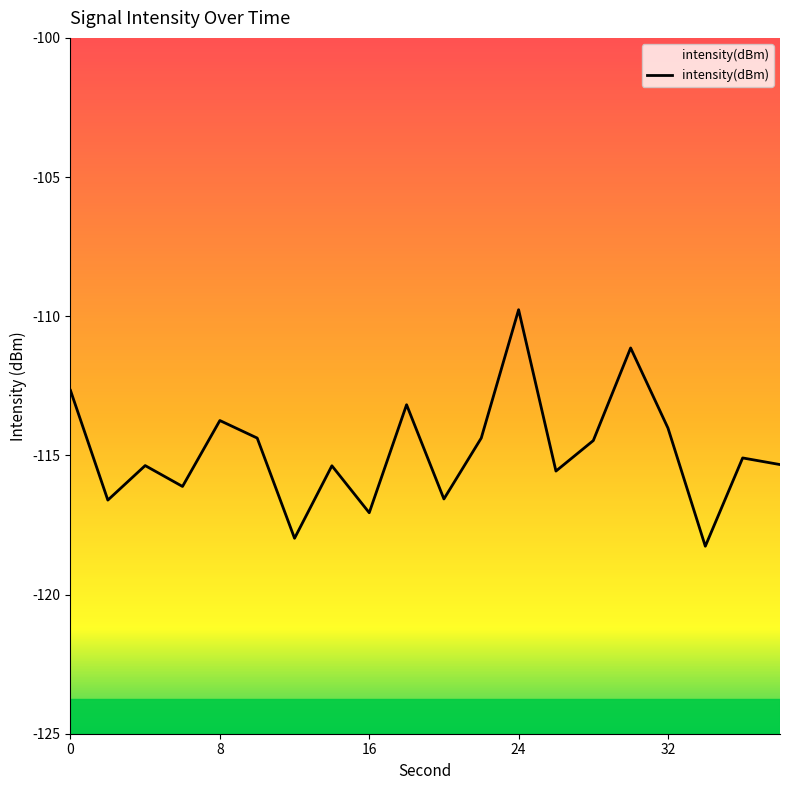

What is the value of the 14th point from the left?

-115.6